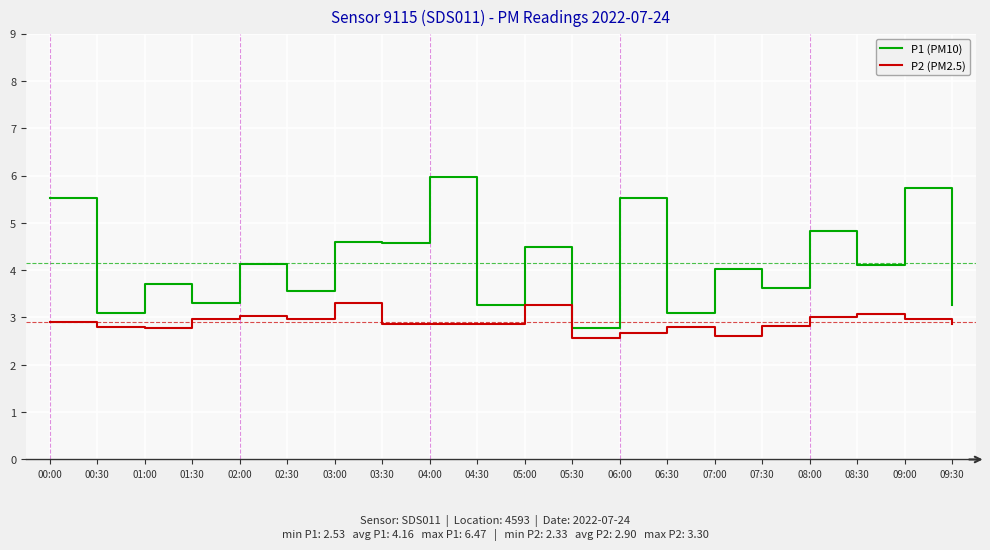

What is the difference between the second highest and second lowest values in the P2 (PM2.5) series?

0.7